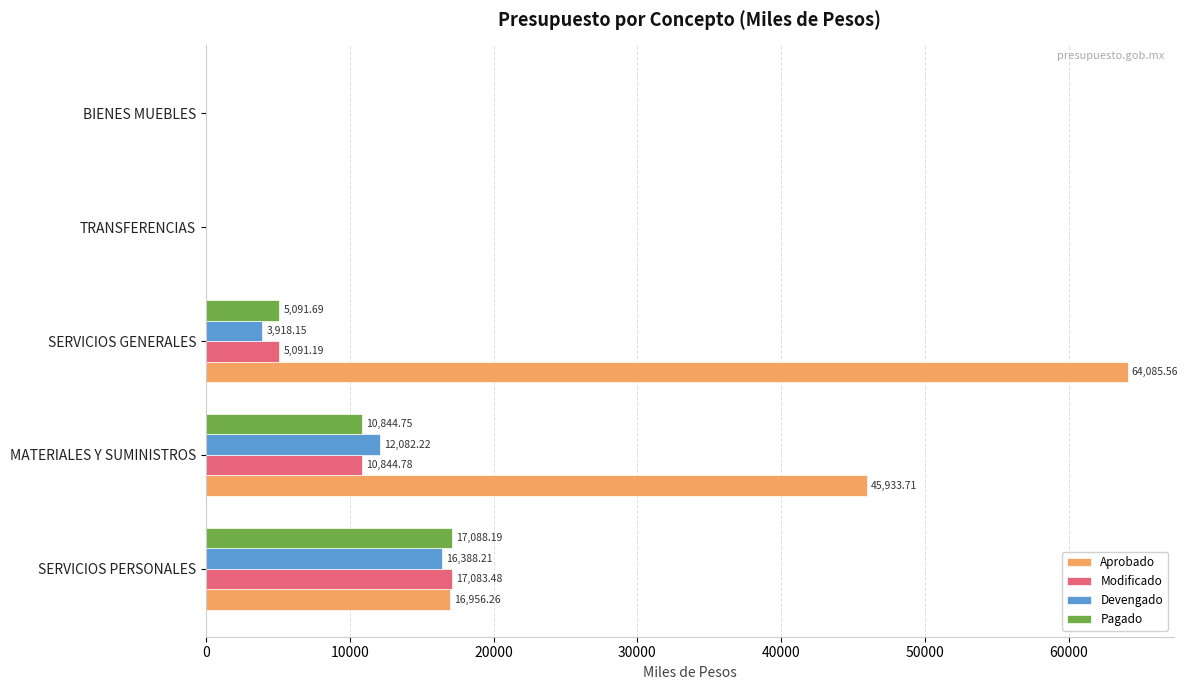

Which category has the highest value across all series?

SERVICIOS GENERALES